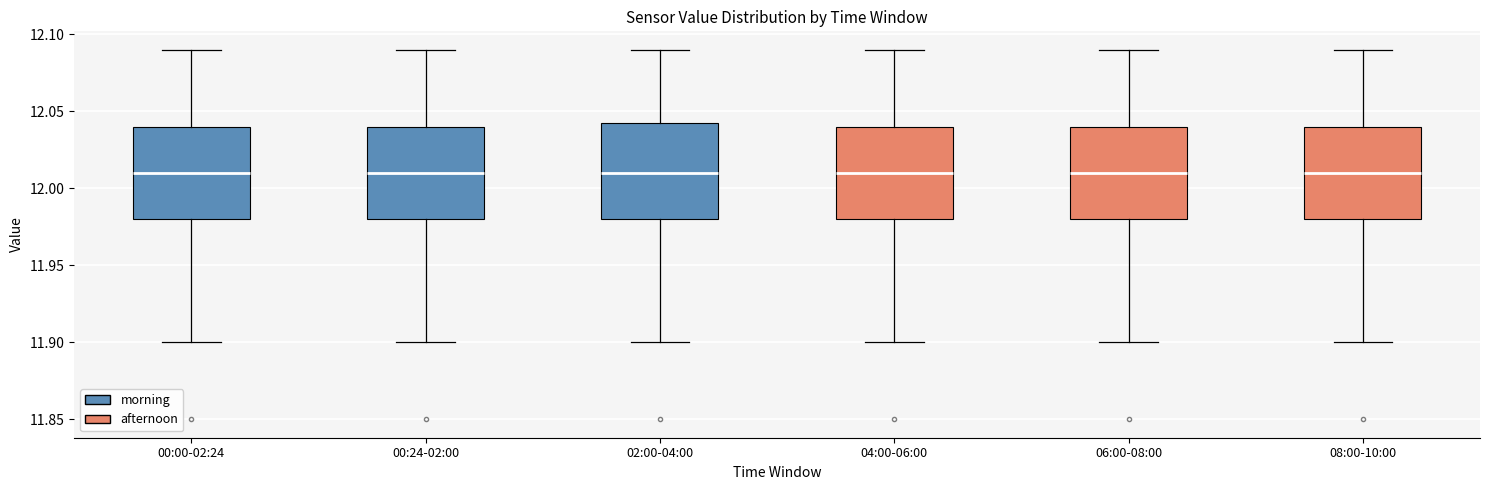

Reading left to right, transcribe this box plot: for each box, give where its median line is, the range the box spans, and where its two whiskers end, as read against the y-axis. The values are not printed on the chart, so give them approximately, as read against the axis.

00:00-02:24: median 12.010, box 11.980 to 12.040, whiskers 11.900 to 12.090
00:24-02:00: median 12.010, box 11.980 to 12.040, whiskers 11.900 to 12.090
02:00-04:00: median 12.010, box 11.980 to 12.045, whiskers 11.900 to 12.090
04:00-06:00: median 12.010, box 11.980 to 12.040, whiskers 11.900 to 12.090
06:00-08:00: median 12.010, box 11.980 to 12.040, whiskers 11.900 to 12.090
08:00-10:00: median 12.010, box 11.980 to 12.040, whiskers 11.900 to 12.090